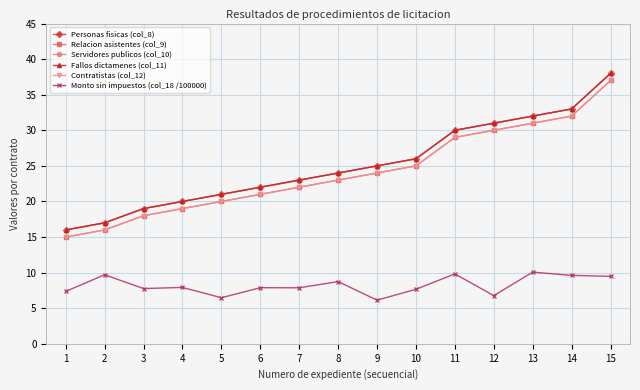

Is this an area chart (filled region under the line)?

No